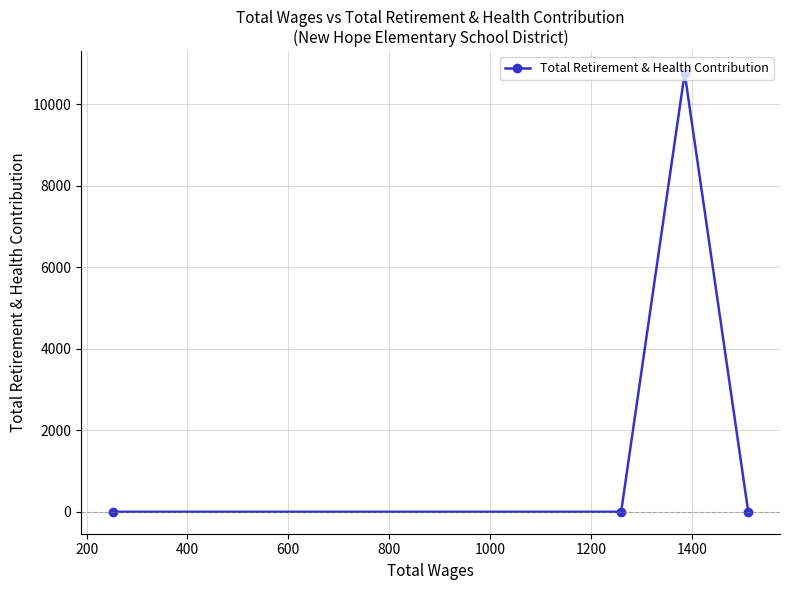

How many positive values are there?

1